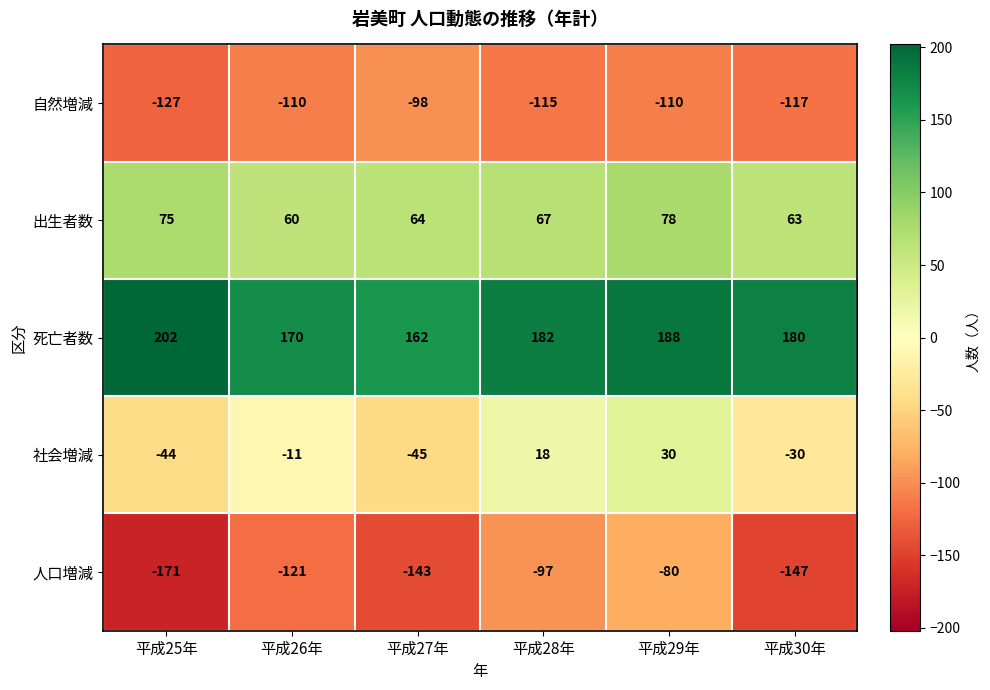

True or false: 出生者数 has a value of 96 at 平成30年.

False